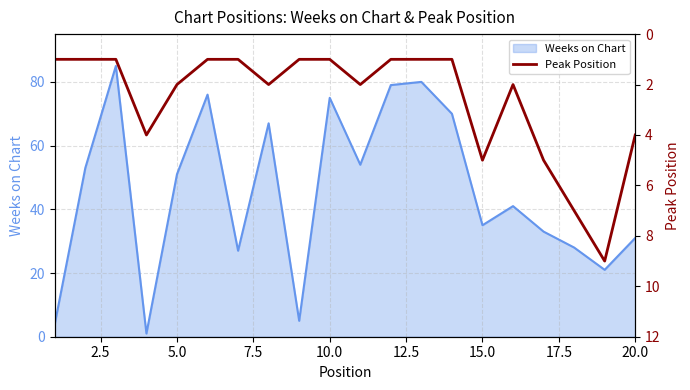

Is it true that Weeks on Chart equals 12 at 20.0?

False